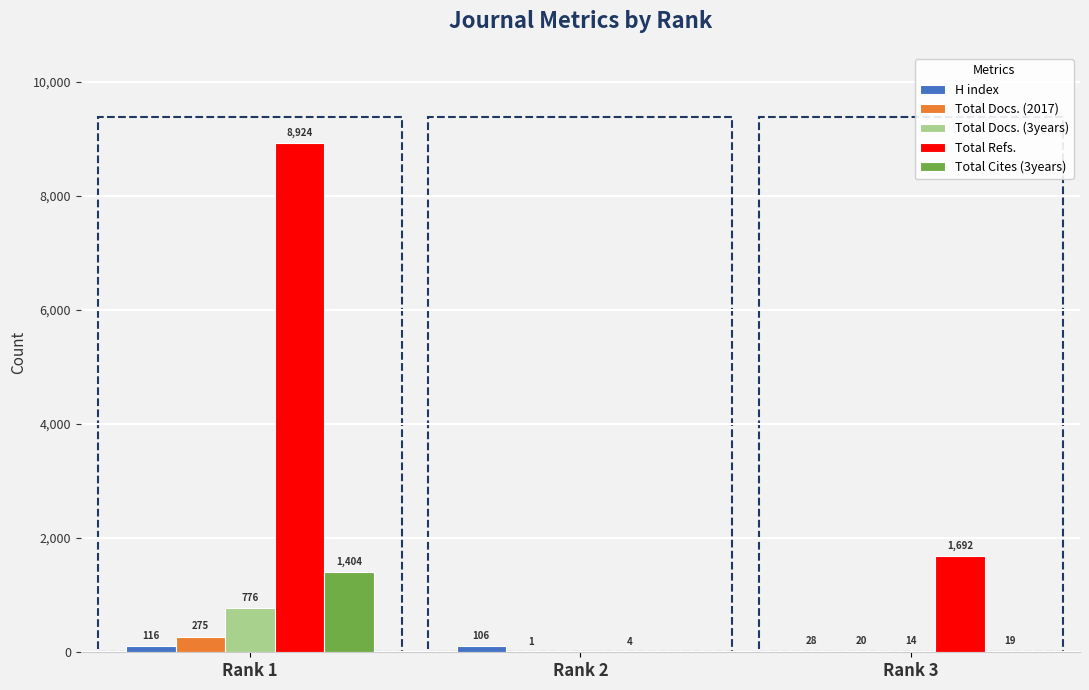

How many groups of bars are there?

3